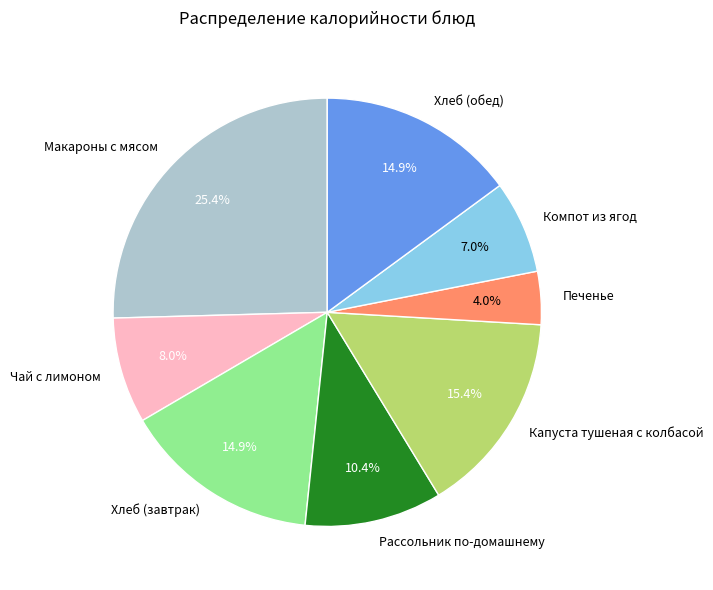

What is the ratio of the value at Хлеб (обед) to the value at Чай с лимоном?

1.9